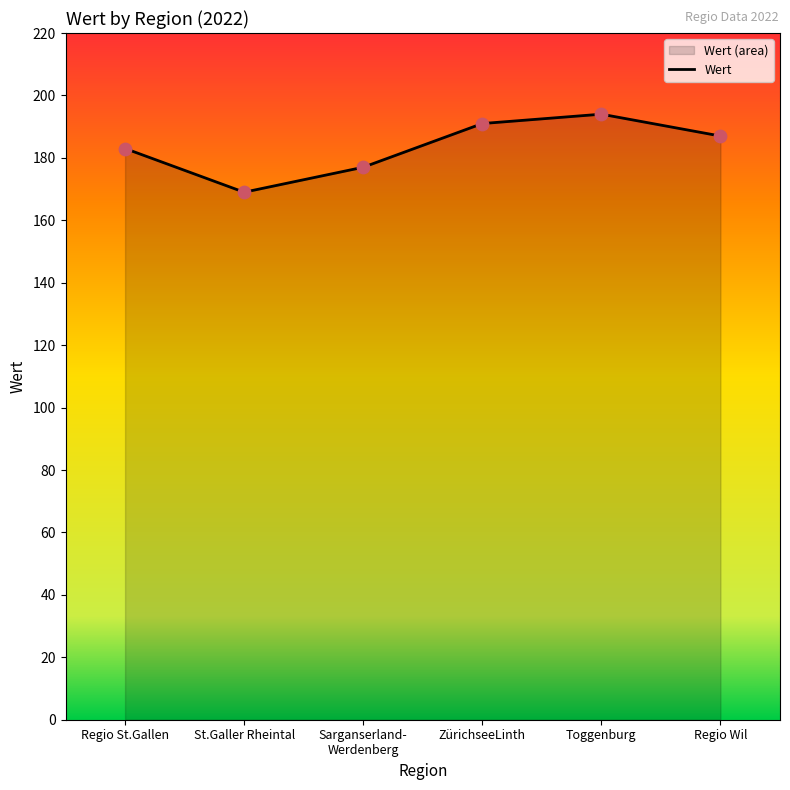

What is the ratio of the value at Regio Wil to the value at St.Galler Rheintal?

1.1